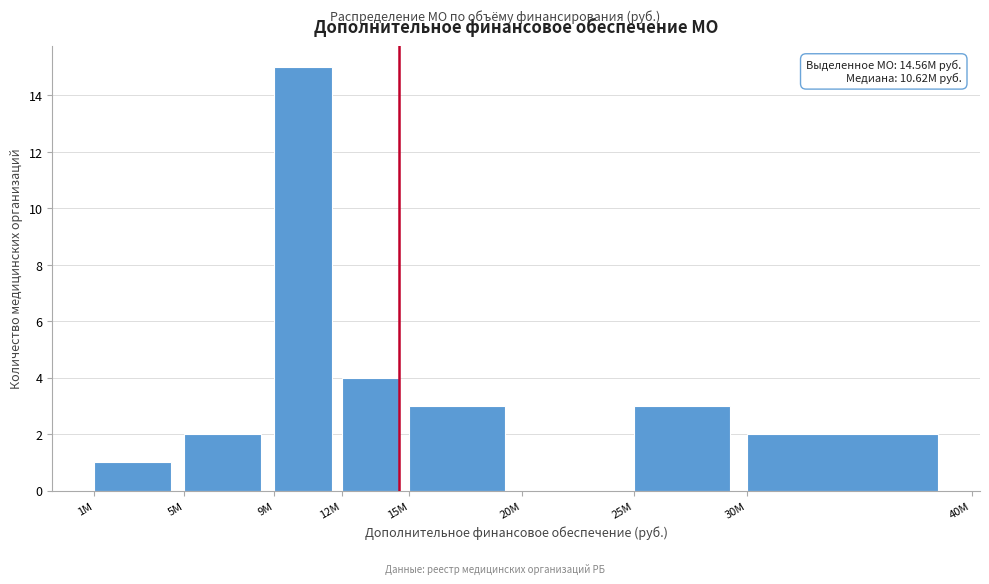

Reading right to left, transcribe all the data shown in this chart.

30M=2	25M=3	20M=0	15M=3	12M=4	9M=15	5M=2	1M=1